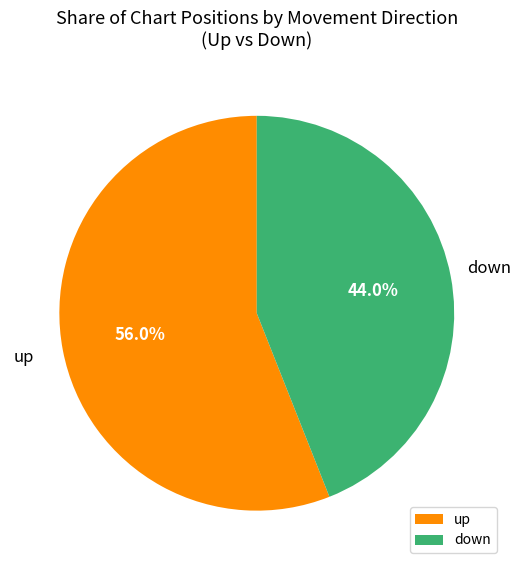

Which slice is the largest?

up